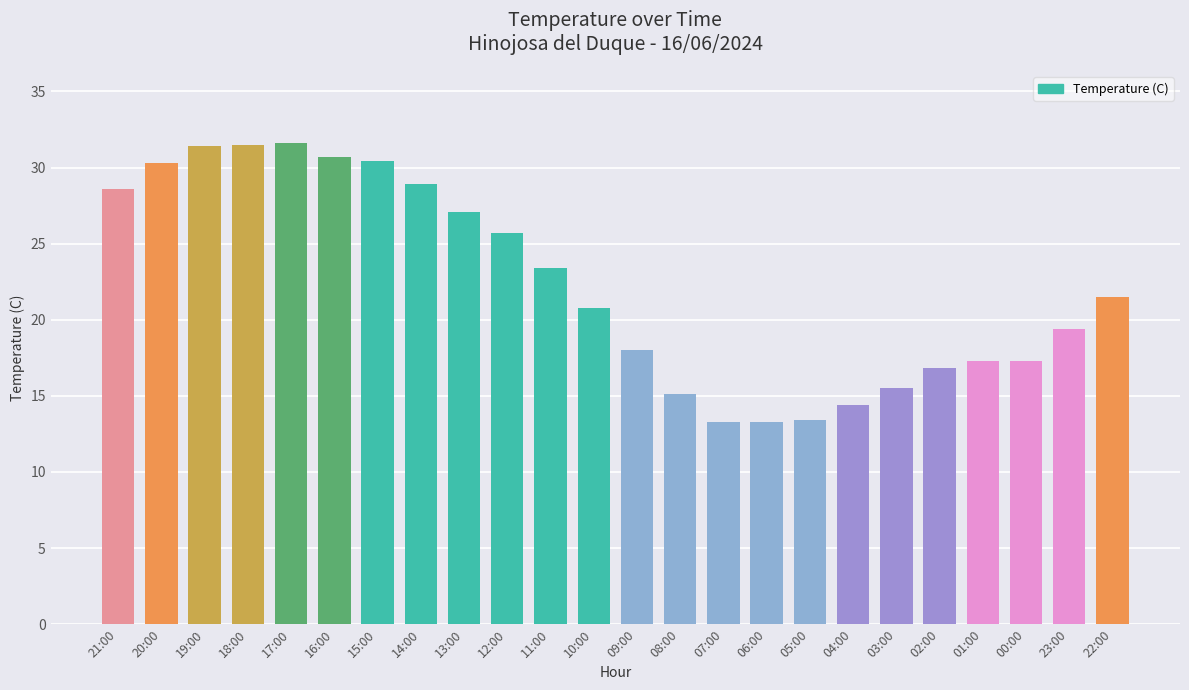

The chart shows a value of 25.7 at 12:00. True or false?

True